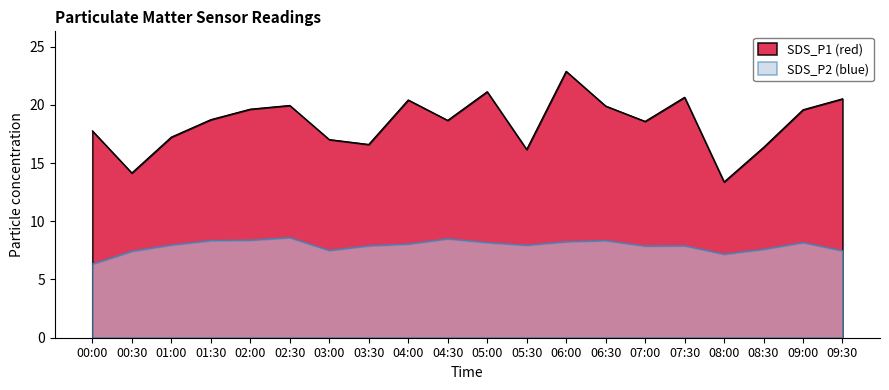

The value of SDS_P2 (blue) at 07:30 is 11.4. True or false?

False